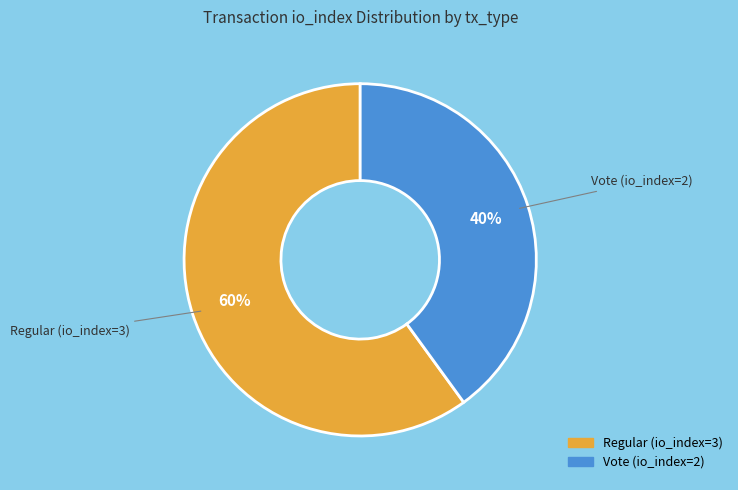

What is the largest slice in the pie chart?

Regular (io_index=3)